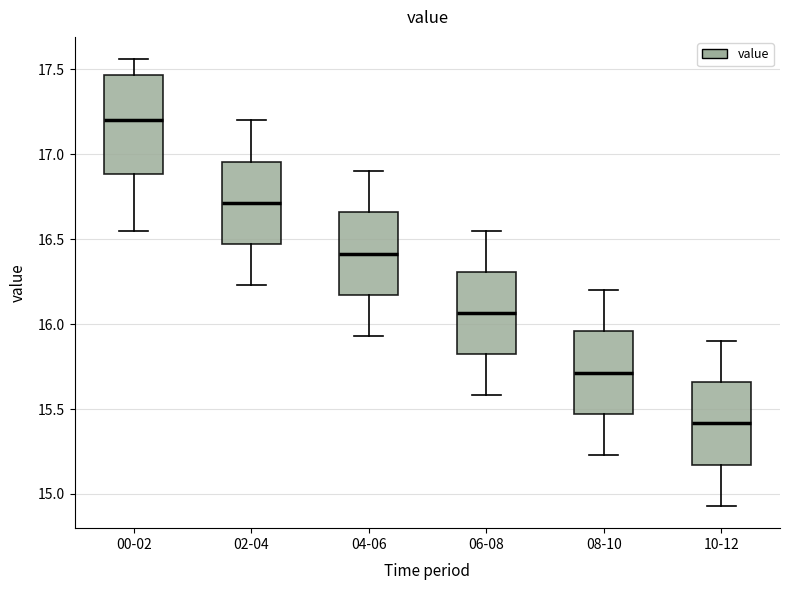

Which box has the lowest median line?

10-12